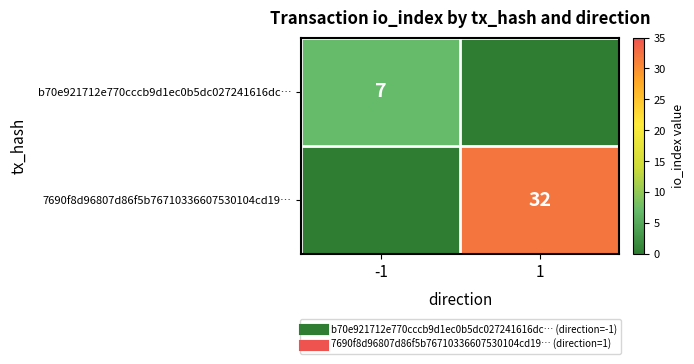

What is the difference between the highest and lowest values at 1?

32